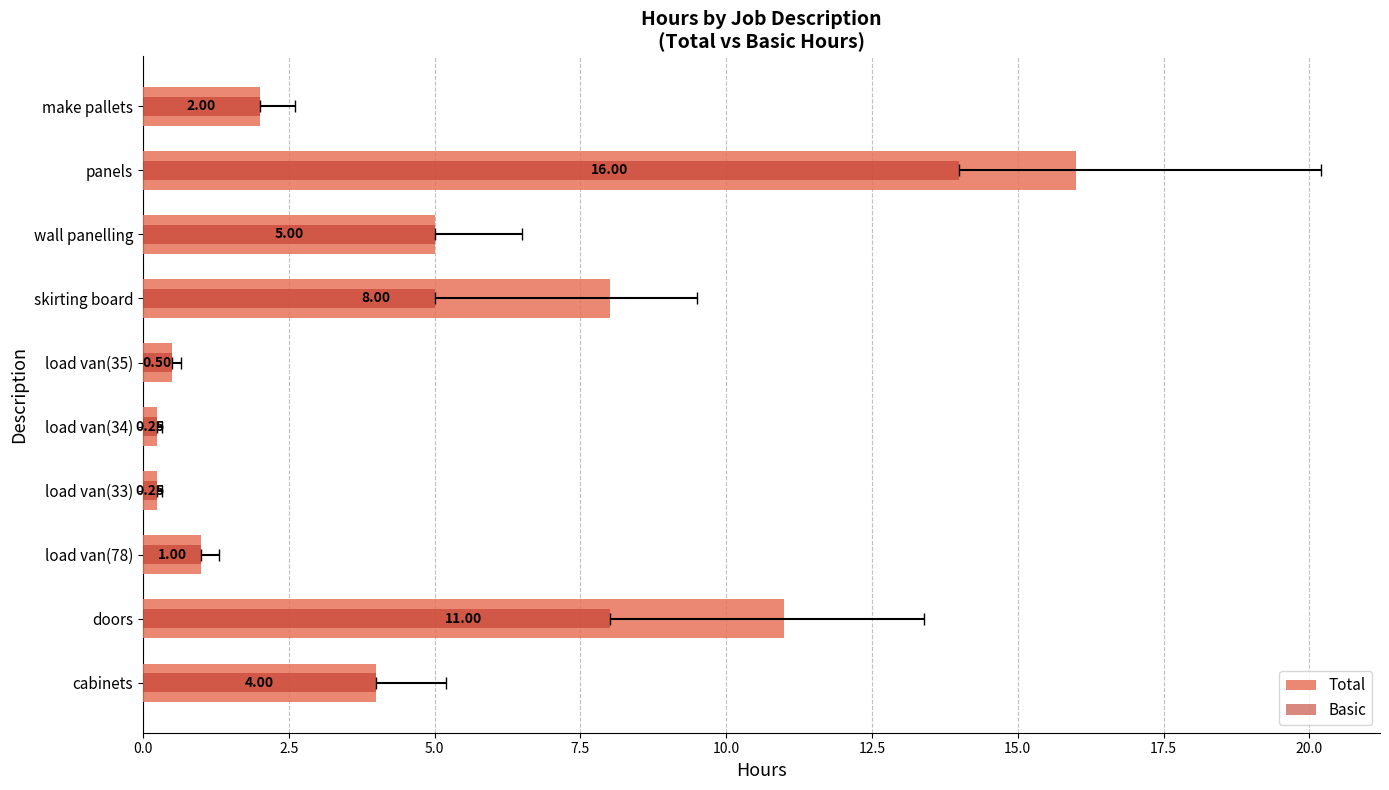

List the series in order of their overall mean, lowest first.

Basic, Total